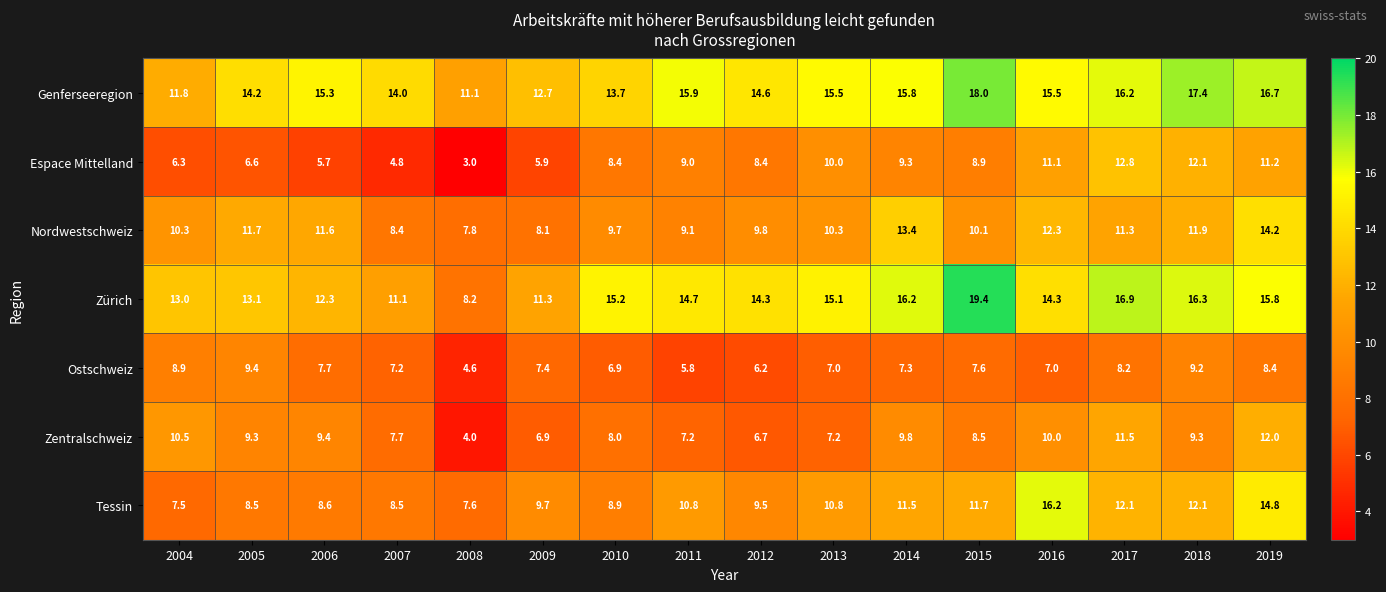

The value of Nordwestschweiz at 2009 is 8.1. True or false?

True